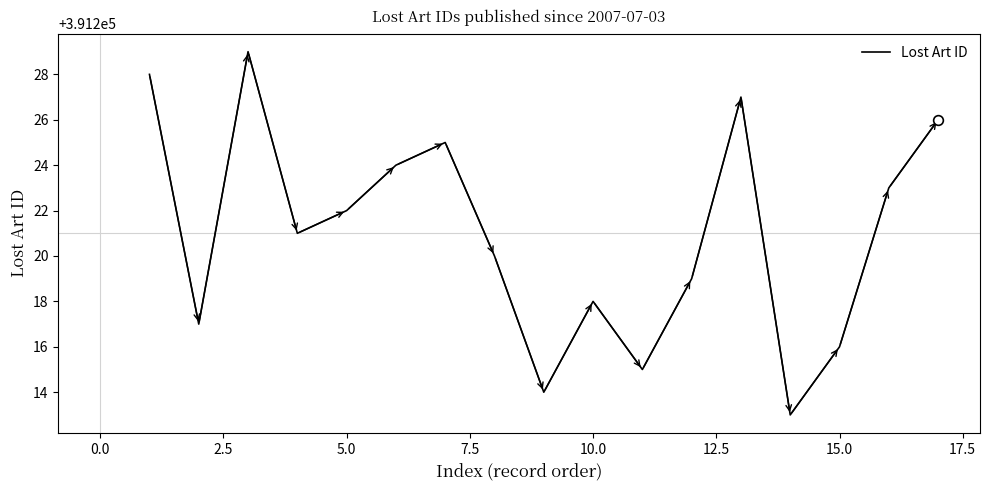

How many interior local peaks (higher than both neighbors) does the data have?

4